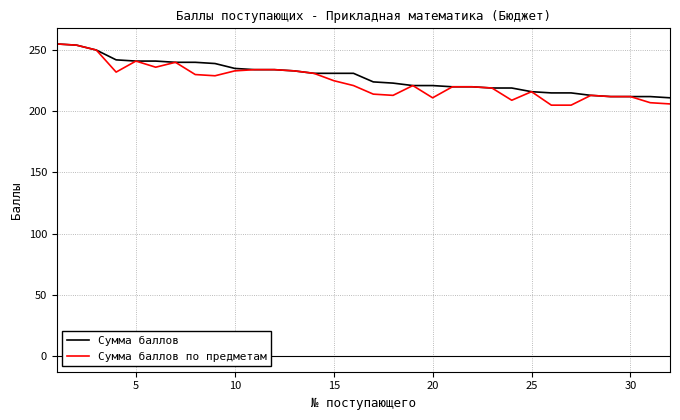

Which series has the widest spread of values?

Сумма баллов по предметам